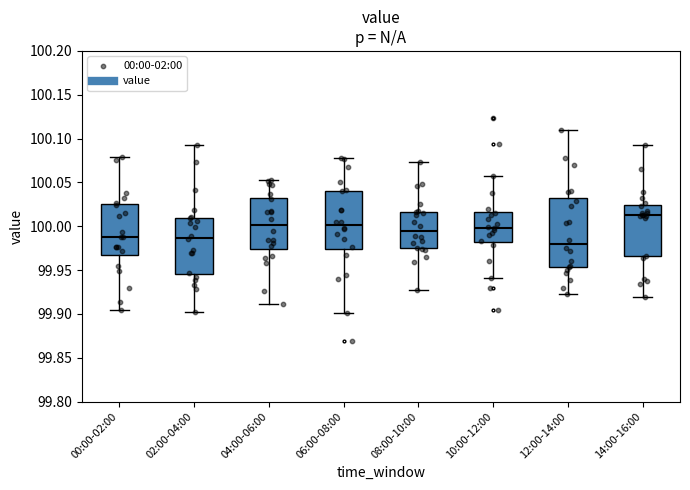

Reading left to right, transcribe this box plot: for each box, give where its median line is, the range the box spans, and where its two whiskers end, as read against the y-axis. The values are not printed on the chart, so give them approximately, as read against the axis.

00:00-02:00: median 99.990, box 99.970 to 100.025, whiskers 99.905 to 100.080
02:00-04:00: median 99.985, box 99.945 to 100.010, whiskers 99.900 to 100.095
04:00-06:00: median 100.000, box 99.975 to 100.030, whiskers 99.910 to 100.055
06:00-08:00: median 100.000, box 99.975 to 100.040, whiskers 99.900 to 100.080
08:00-10:00: median 99.995, box 99.975 to 100.015, whiskers 99.925 to 100.075
10:00-12:00: median 100.000, box 99.980 to 100.015, whiskers 99.940 to 100.055
12:00-14:00: median 99.980, box 99.955 to 100.030, whiskers 99.920 to 100.110
14:00-16:00: median 100.015, box 99.965 to 100.025, whiskers 99.920 to 100.095